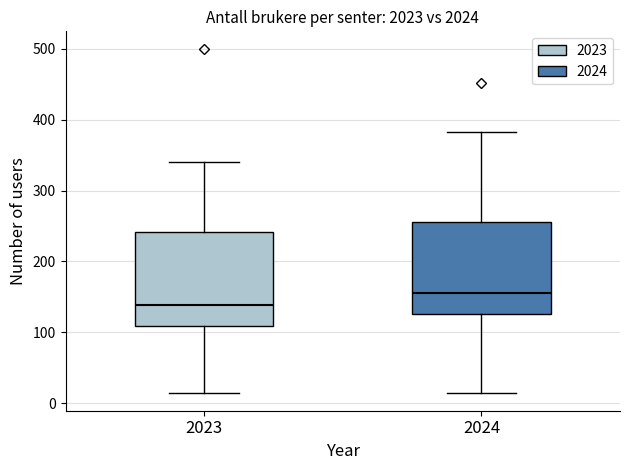

Which box's median line is the highest?

2024